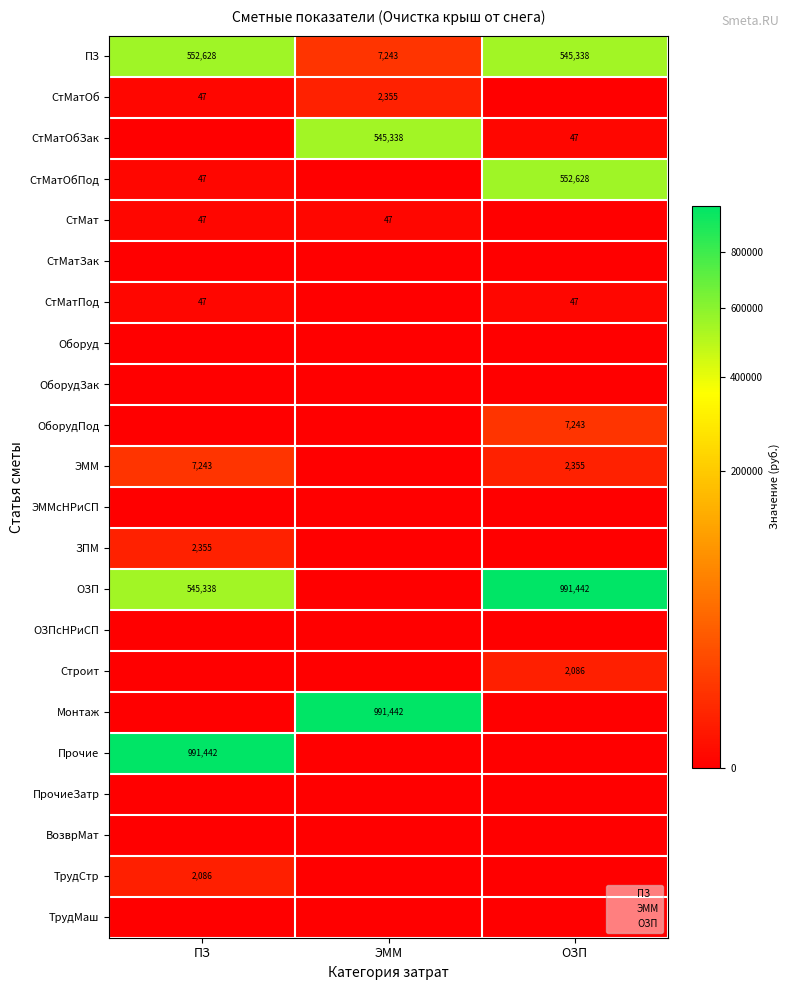

Count the number of categories in the chart.

3